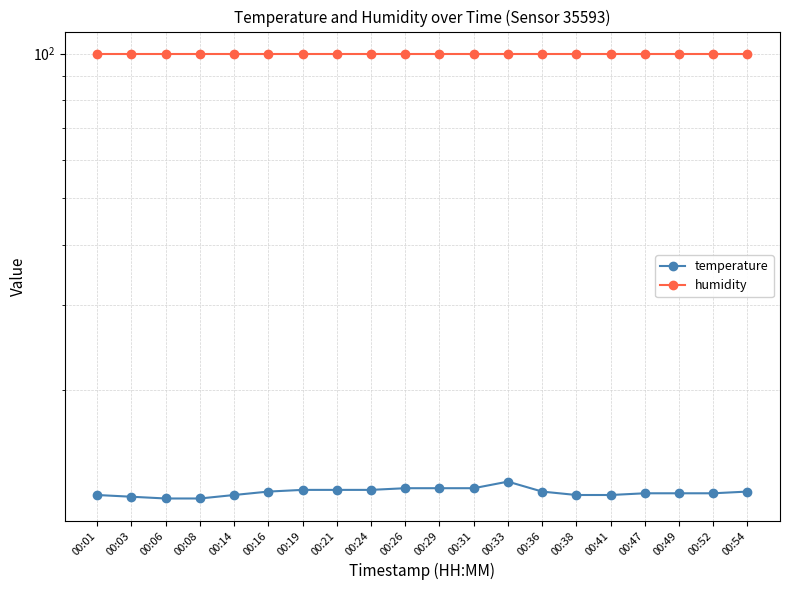

True or false: temperature has a value of 12.4 at 00:19.

True